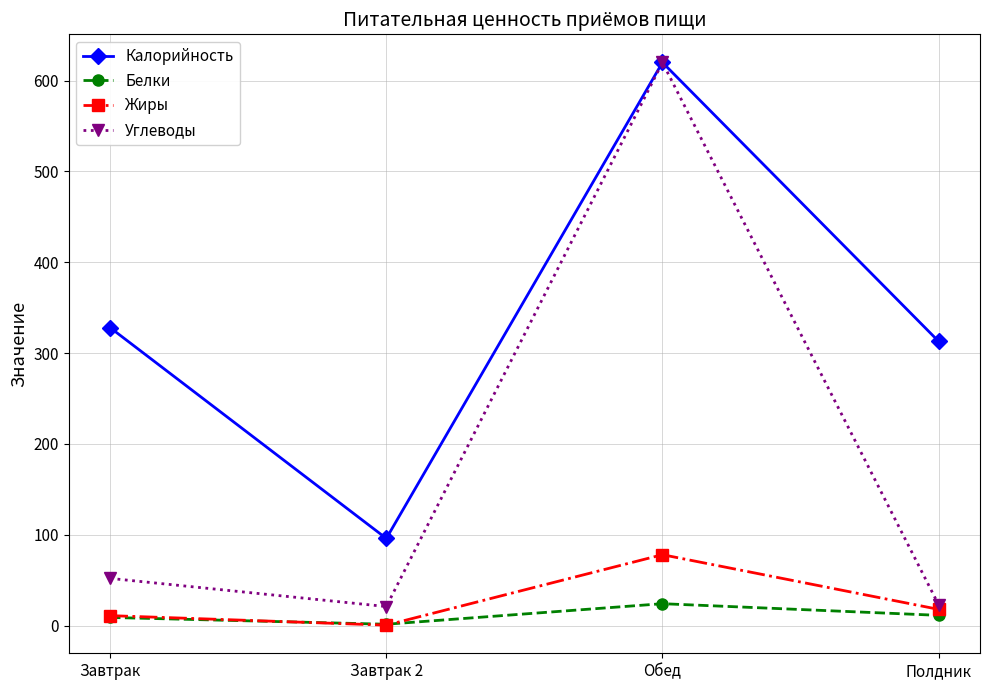

Read the Жиры value at Обед.

78.1